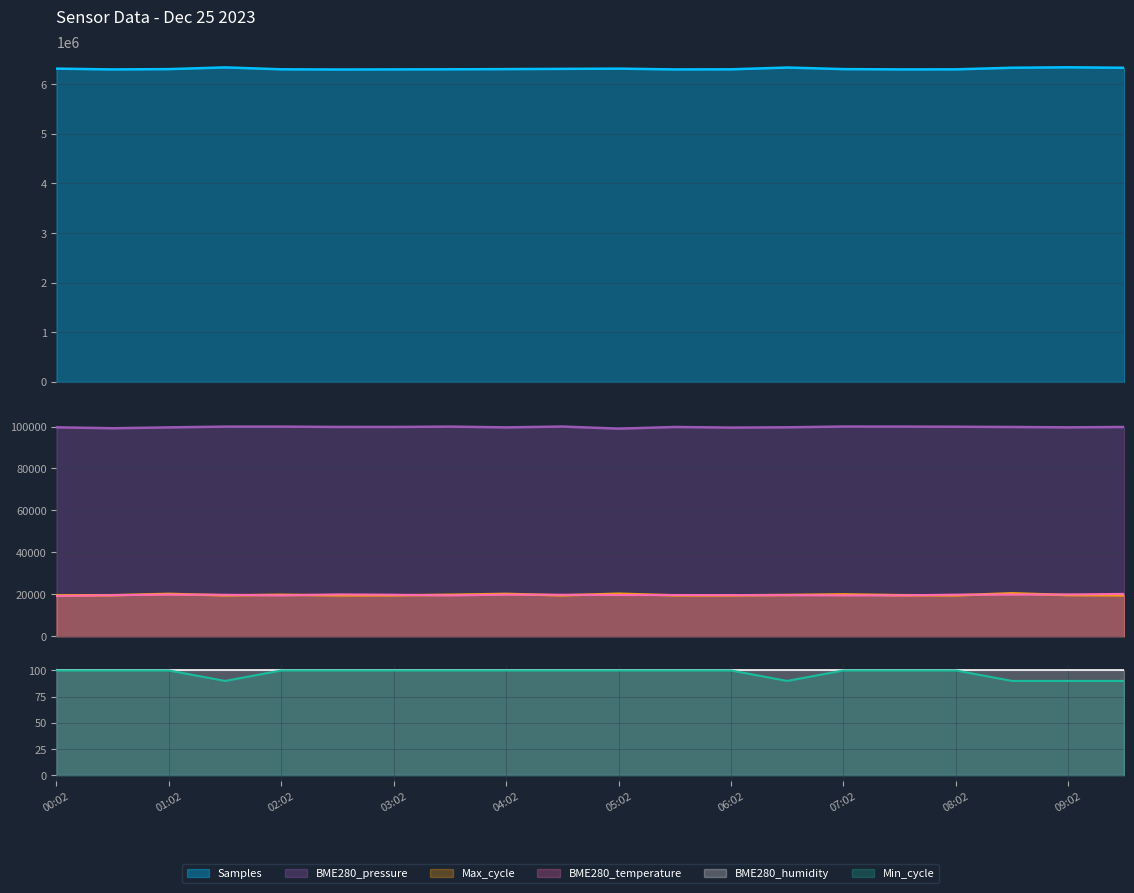

Which series has the largest range (max minus min)?

Samples